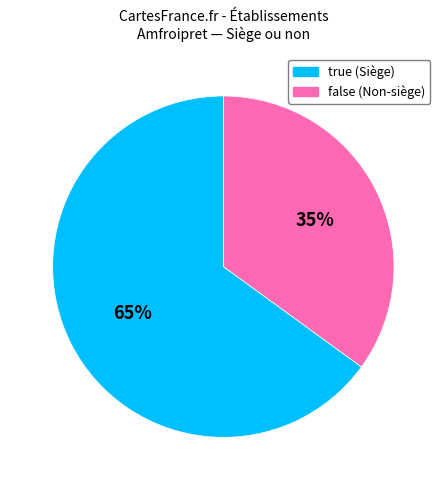

How many slices are in this pie chart?

2